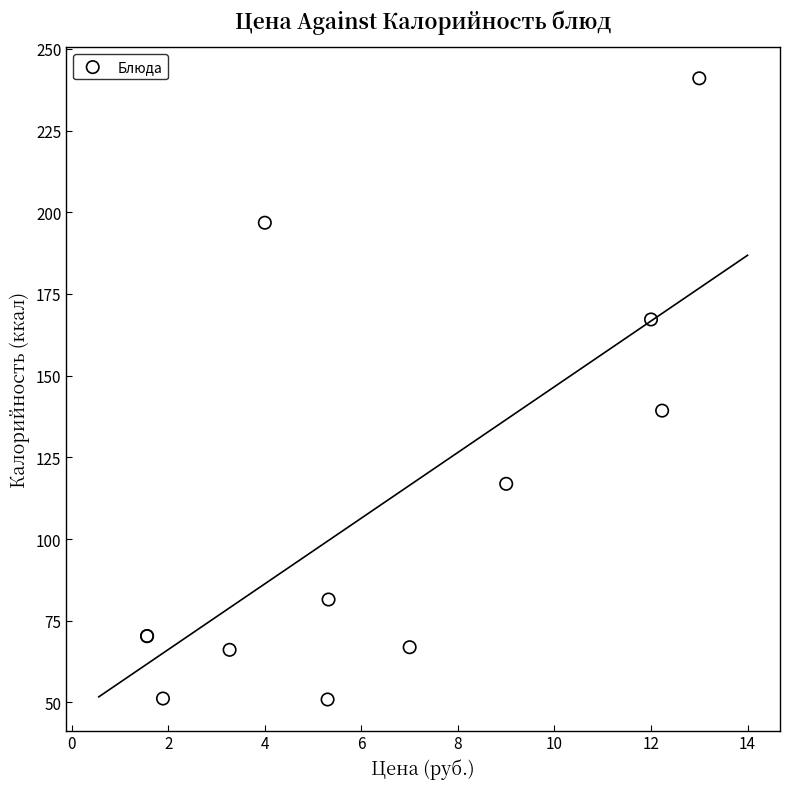

What Y value in the scatter plot is closest to 145?

139.3